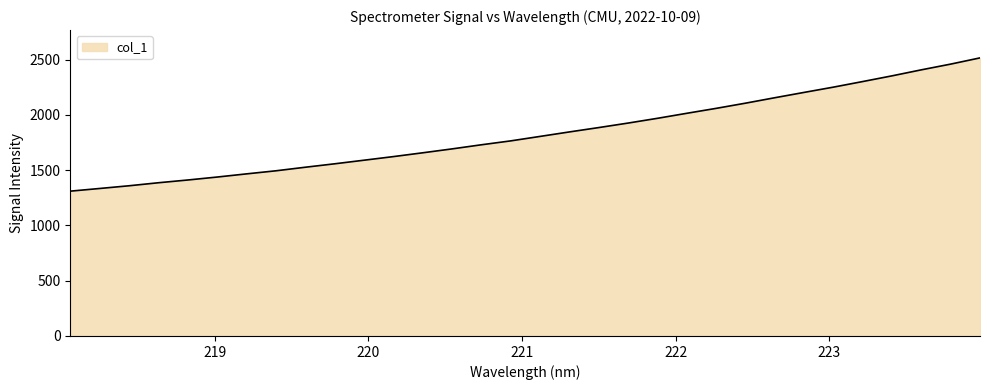

What is the smallest value displayed?

1310.1